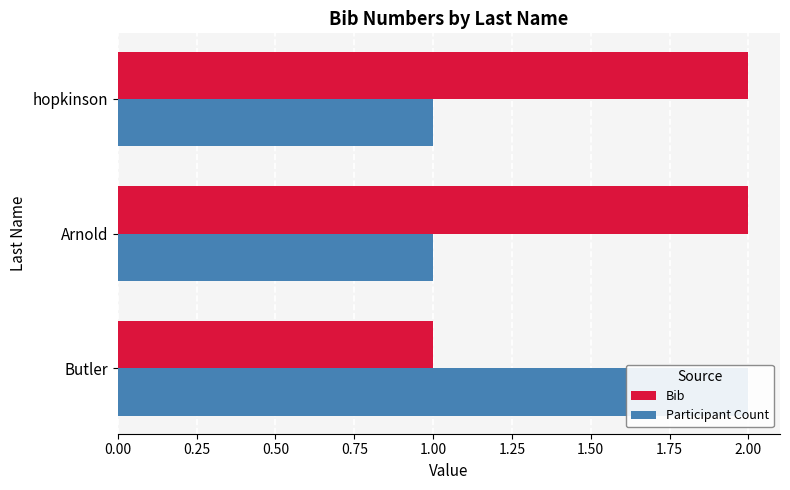

What is the sum of all Participant Count values?

4